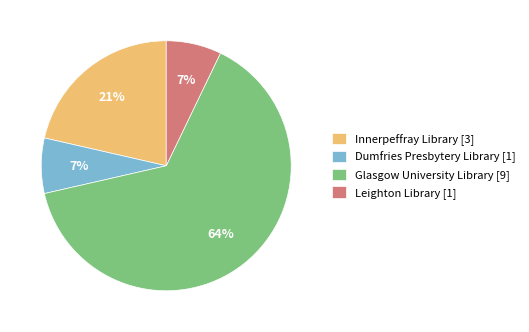

To the nearest percent, what is the average slice percentage?

25%